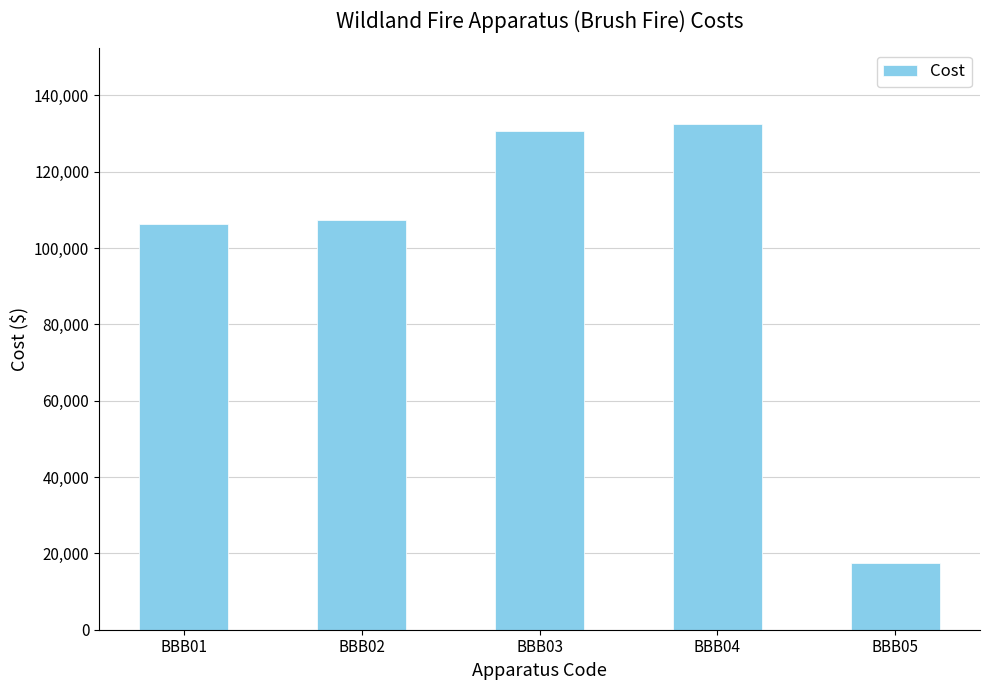

Are the bars grouped side by side (vs. stacked)?

No